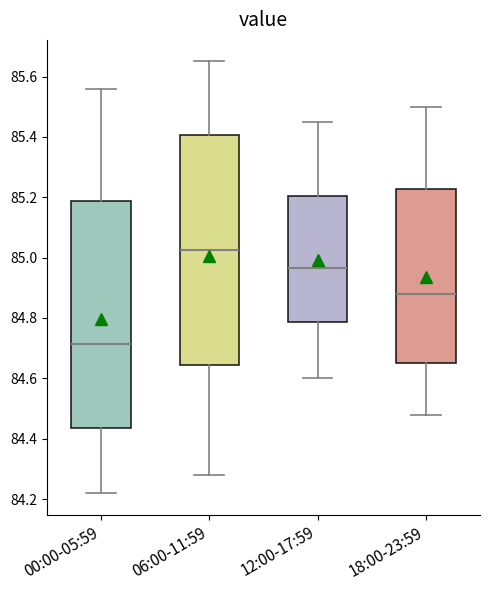

Reading left to right, transcribe this box plot: for each box, give where its median line is, the range the box spans, and where its two whiskers end, as read against the y-axis. The values are not printed on the chart, so give them approximately, as read against the axis.

00:00-05:59: median 84.72, box 84.44 to 85.18, whiskers 84.22 to 85.56
06:00-11:59: median 85.02, box 84.64 to 85.40, whiskers 84.28 to 85.66
12:00-17:59: median 84.96, box 84.78 to 85.20, whiskers 84.60 to 85.46
18:00-23:59: median 84.88, box 84.66 to 85.22, whiskers 84.48 to 85.50